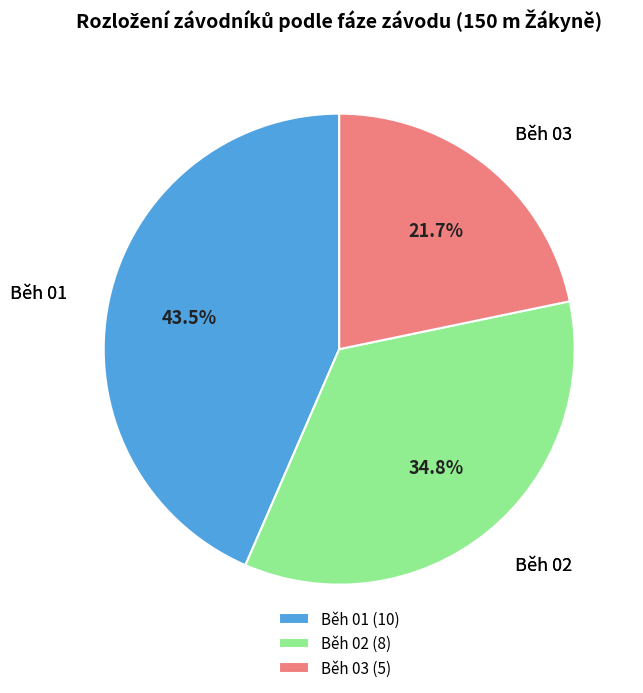

What is the largest slice in the pie chart?

Běh 01